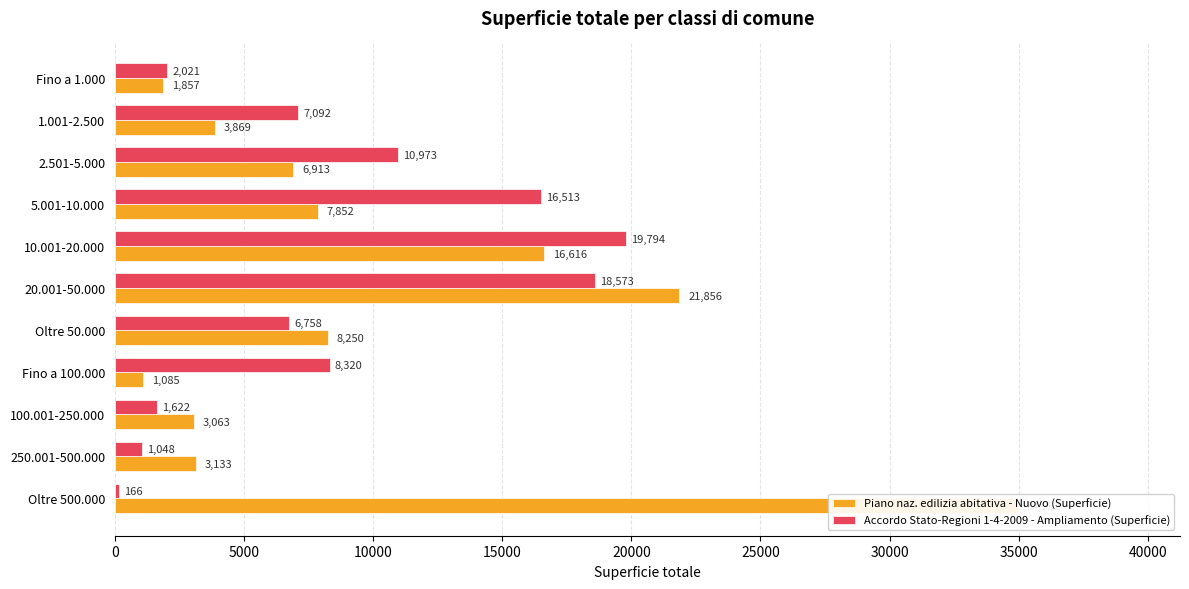

The value of Piano naz. edilizia abitativa - Nuovo (Superficie) at Fino a 100.000 is 1758. True or false?

False